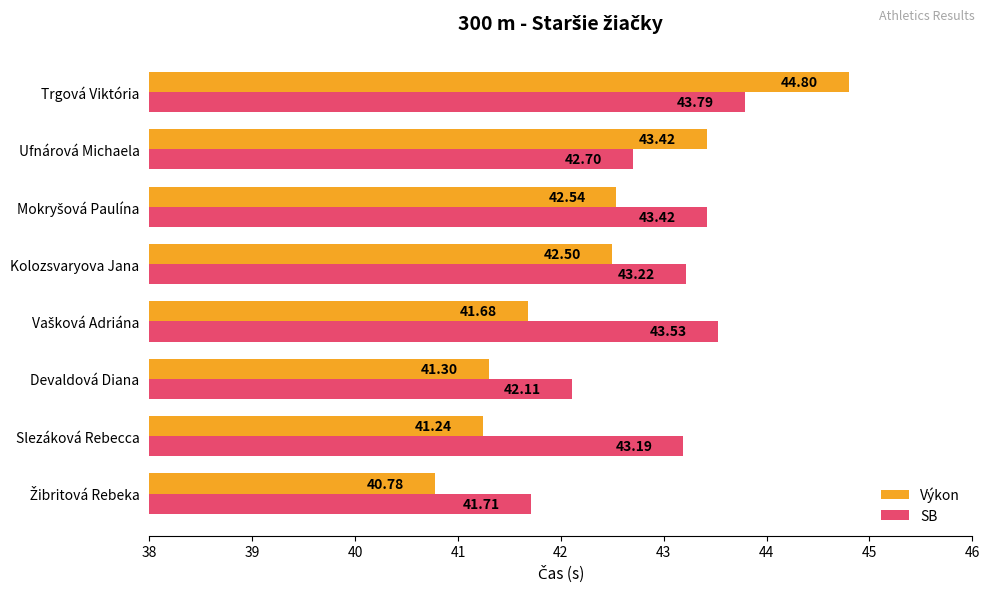

List the series in order of their peak value, lowest first.

SB, Výkon